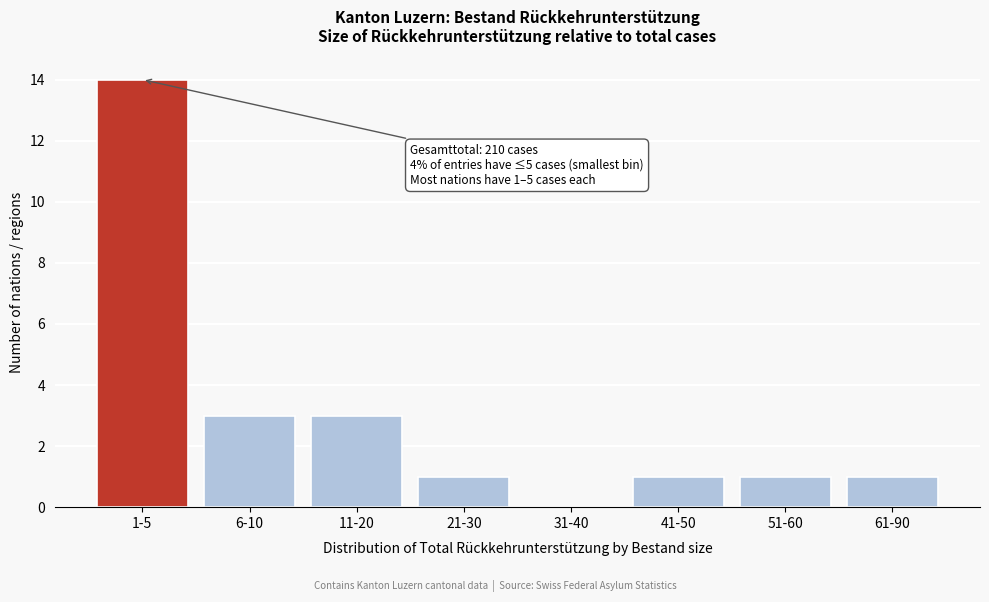

Reading left to right, transcribe all the data shown in this chart.

1-5=14	6-10=3	11-20=3	21-30=1	31-40=0	41-50=1	51-60=1	61-90=1